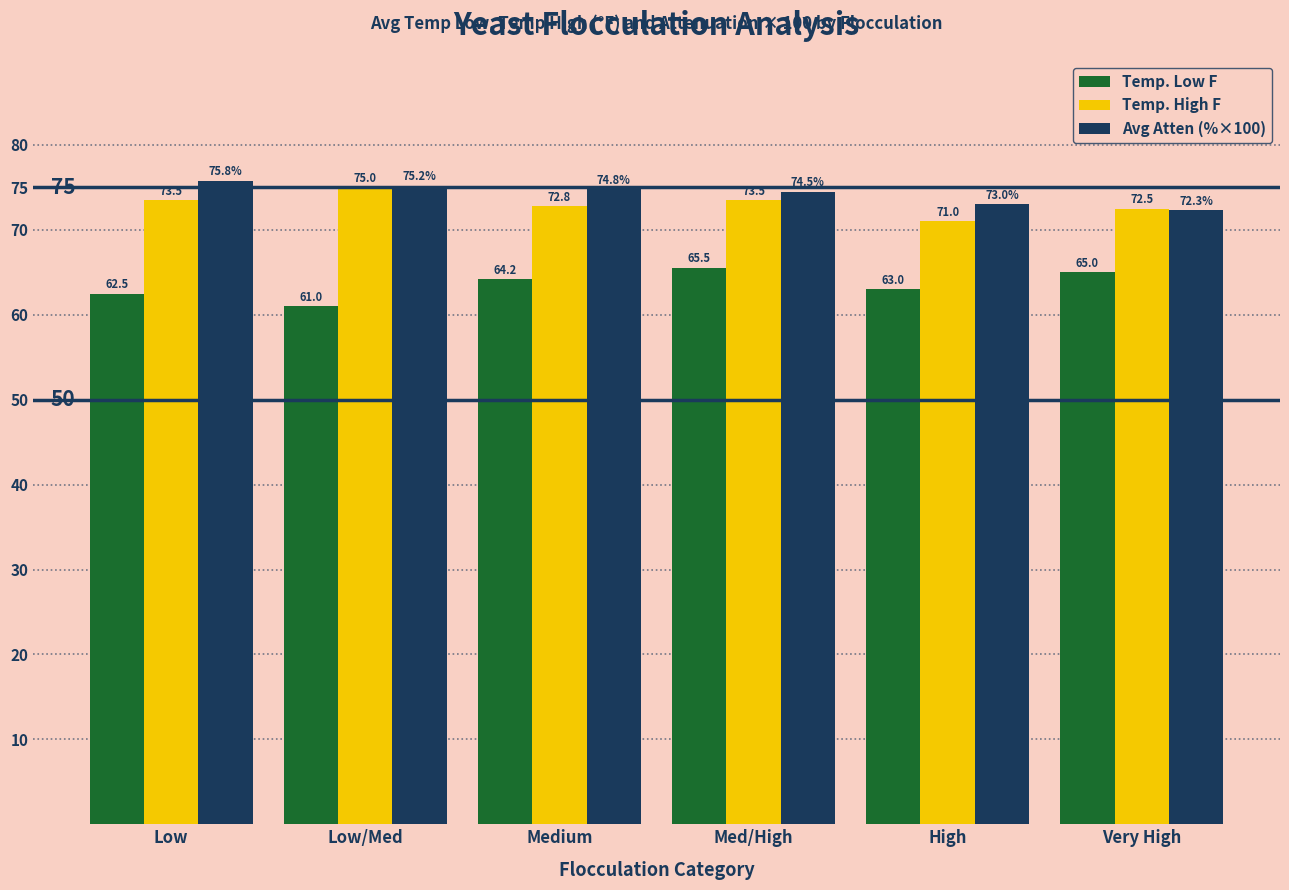

How many groups of bars are there?

6